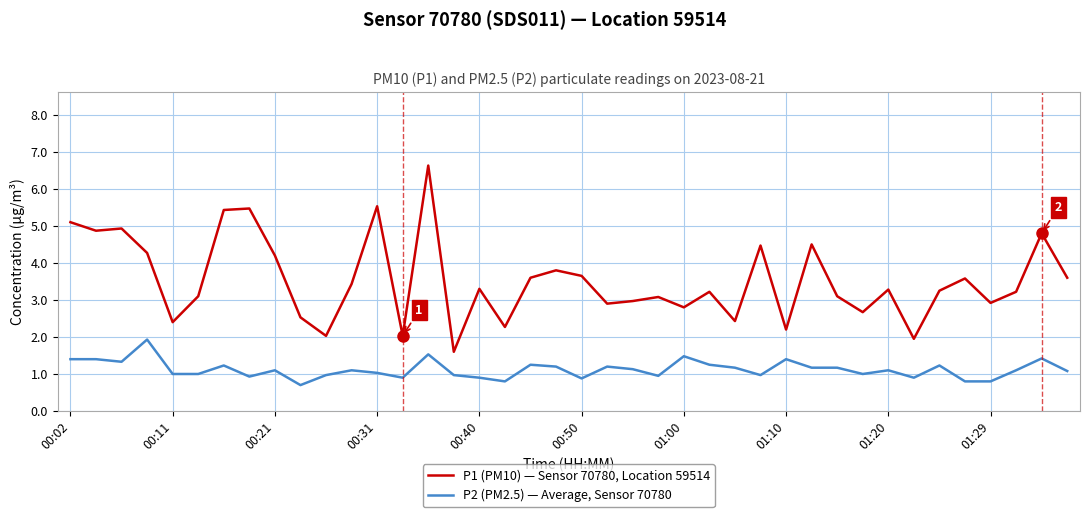

Rank the series by their maximum value, from lowest to highest.

P2 (PM2.5) — Average, Sensor 70780, P1 (PM10) — Sensor 70780, Location 59514